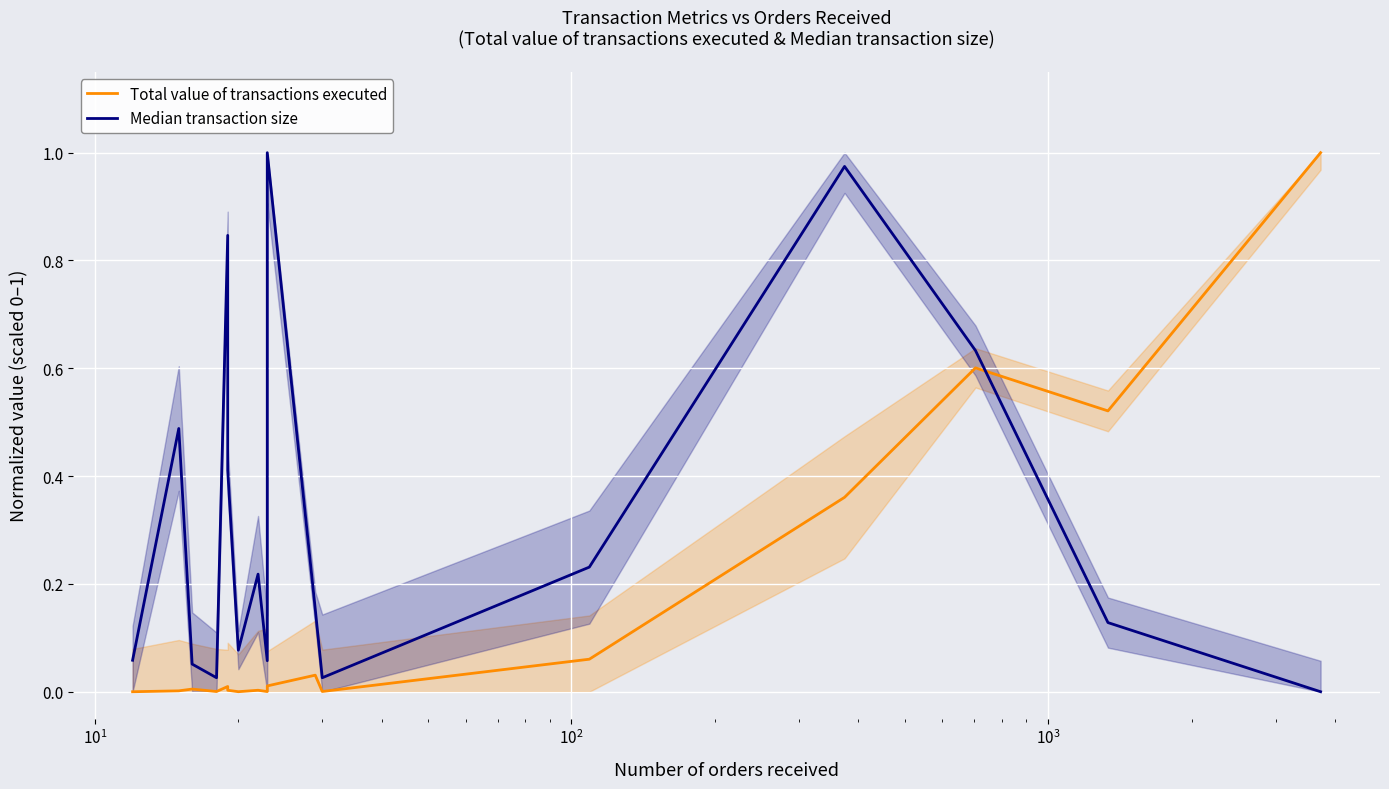

How many times do Median transaction size and Total value of transactions executed cross each other?

1